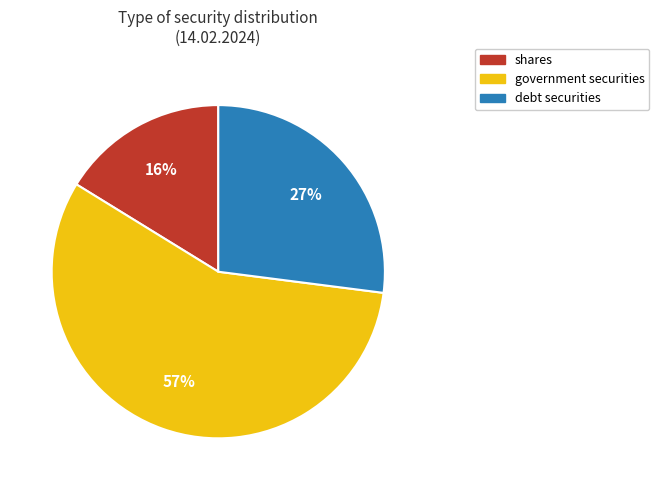

Approximately how many times larger is the value at shares compared to debt securities?

0.6